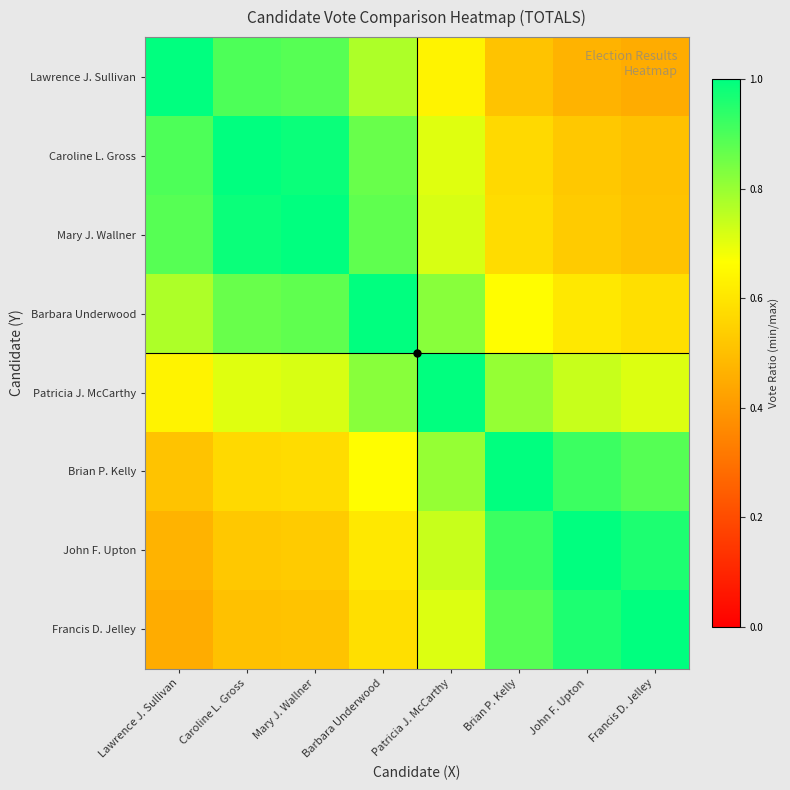

How many distinct data groups are displayed?

8